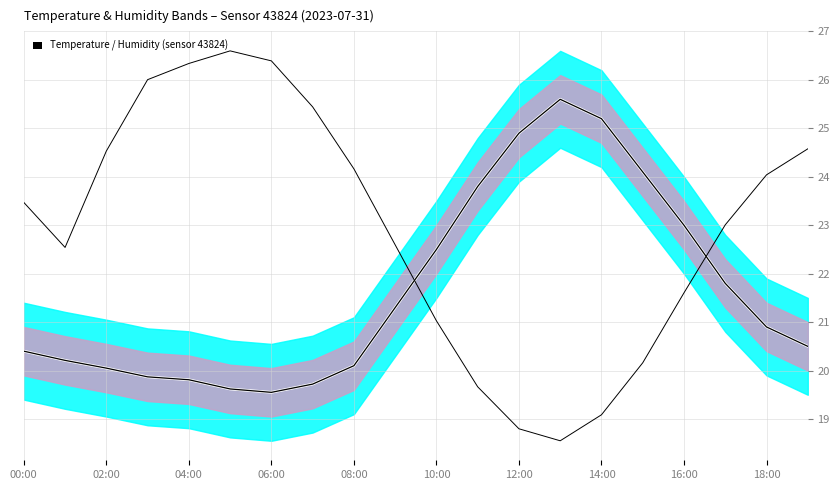

At which label does humidity_scaled first exceed 23?

00:00